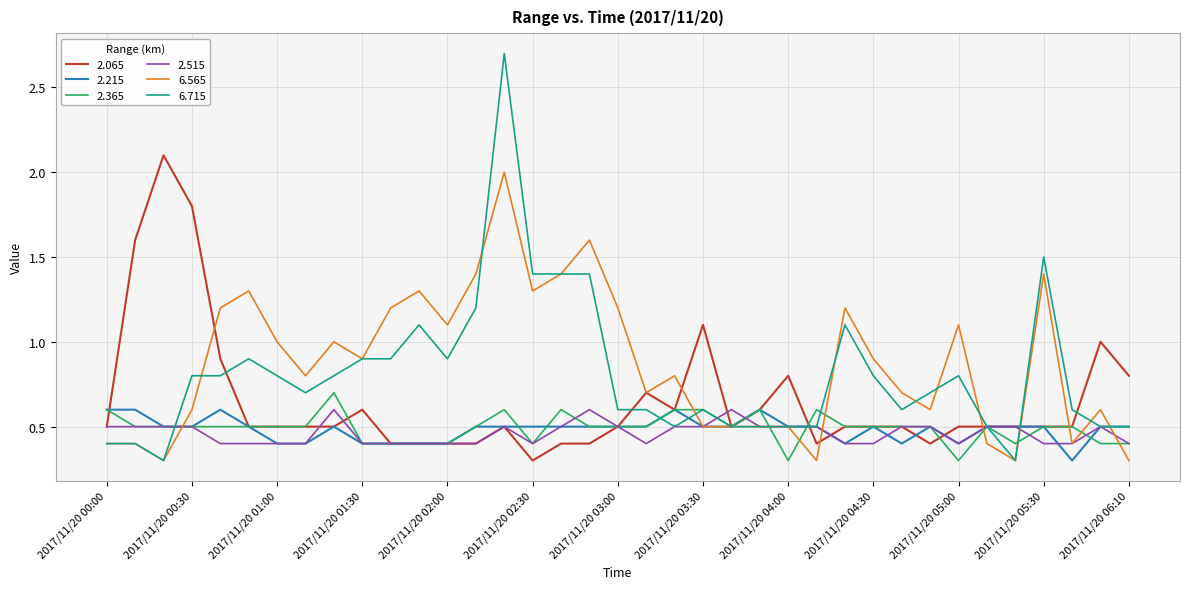

Which series has the widest spread of values?

6.715